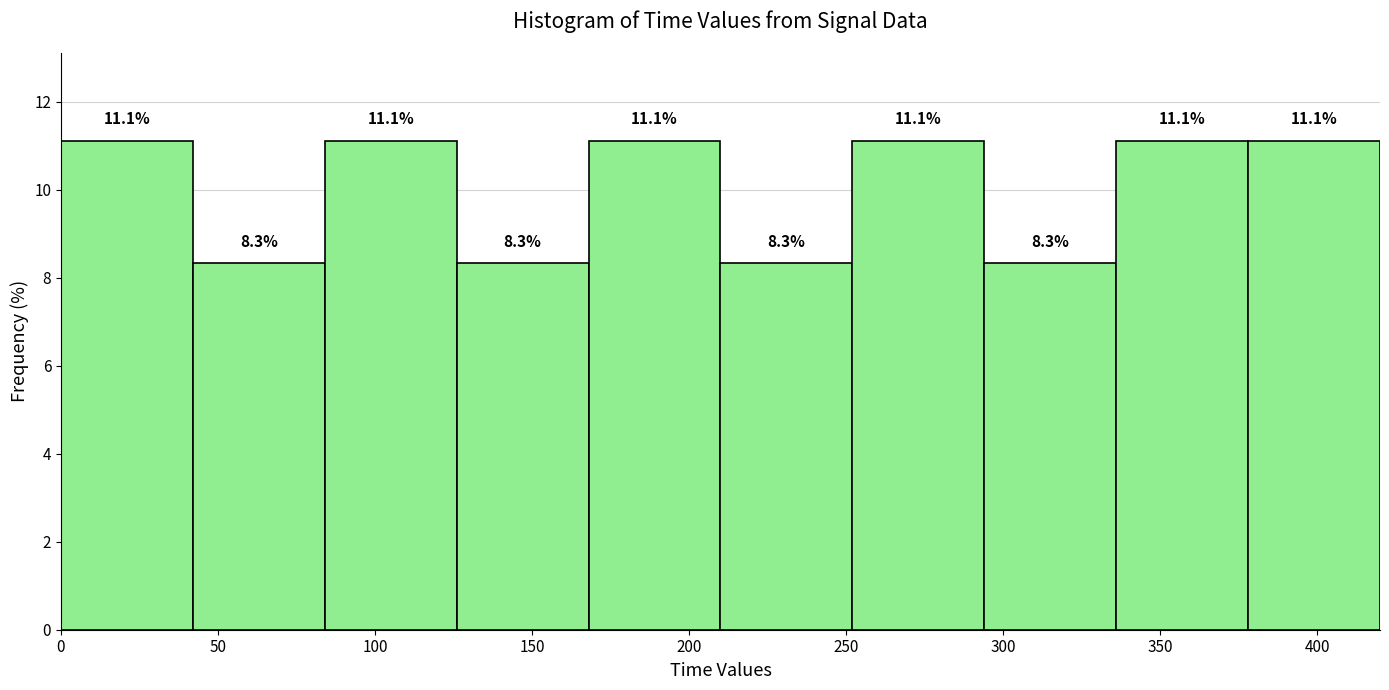

Reading left to right, list every bar in this chart as the range it spans on the x-axis followed by its height. The bar edges are not printed on the chart, so give them approximately, as read against the axis.

0 to 42: 11.1
42 to 84: 8.3
84 to 126: 11.1
126 to 168: 8.3
168 to 210: 11.1
210 to 252: 8.3
252 to 294: 11.1
294 to 336: 8.3
336 to 378: 11.1
378 to 420: 11.1